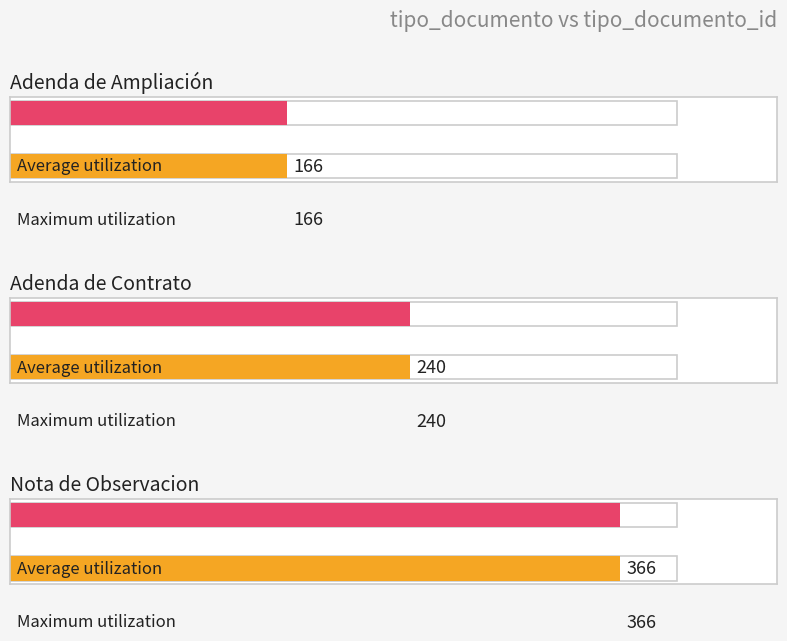

The chart shows a value of 341 at Adenda de Contrato. True or false?

False